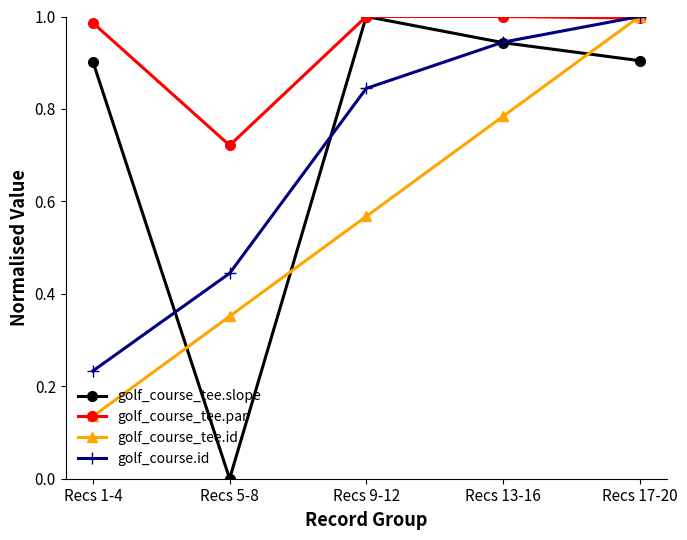

Which category has the lowest value across all series?

Recs 5-8